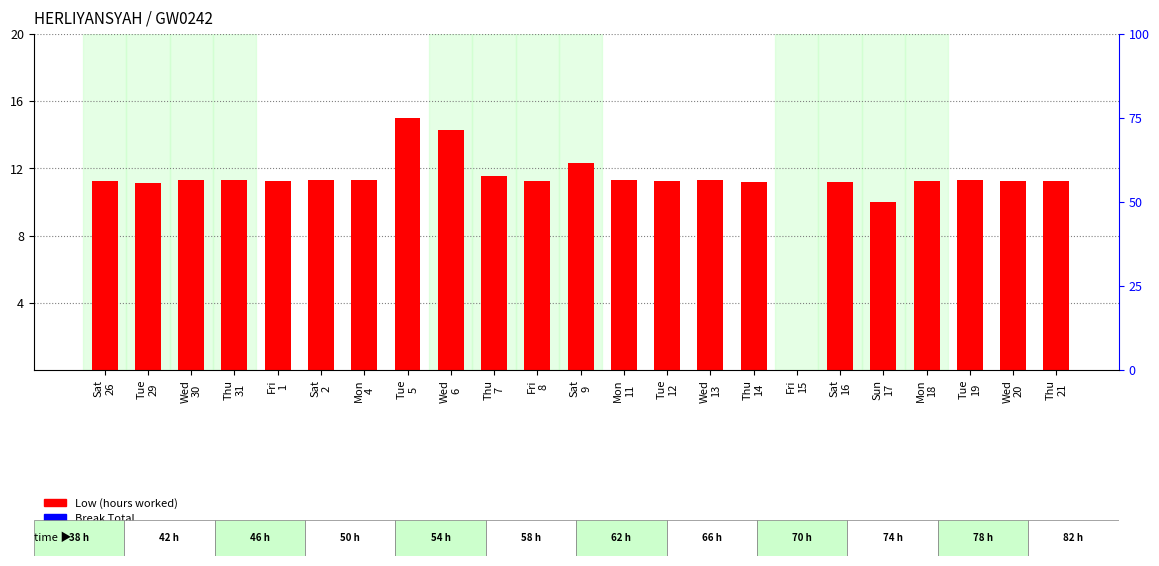

Reading right to left, what are all the values shown in this chart?

Low (hours): Thu
21=11.2	Wed
20=11.3	Tue
19=11.3	Mon
18=11.3	Sun
17=10.0	Sat
16=11.2	Fri
15=0.0	Thu
14=11.2	Wed
13=11.3	Tue
12=11.2	Mon
11=11.3	Sat
9=12.3	Fri
8=11.2	Thu
7=11.5	Wed
6=14.3	Tue
5=15.0	Mon
4=11.3	Sat
2=11.3	Fri
1=11.3	Thu
31=11.3	Wed
30=11.3	Tue
29=11.2	Sat
26=11.3
Break Total: Thu
21=0.0	Wed
20=0.0	Tue
19=0.0	Mon
18=0.0	Sun
17=0.0	Sat
16=0.0	Fri
15=0.0	Thu
14=0.0	Wed
13=0.0	Tue
12=0.0	Mon
11=0.0	Sat
9=0.0	Fri
8=0.0	Thu
7=0.0	Wed
6=0.0	Tue
5=0.0	Mon
4=0.0	Sat
2=0.0	Fri
1=0.0	Thu
31=0.0	Wed
30=0.0	Tue
29=0.0	Sat
26=0.0